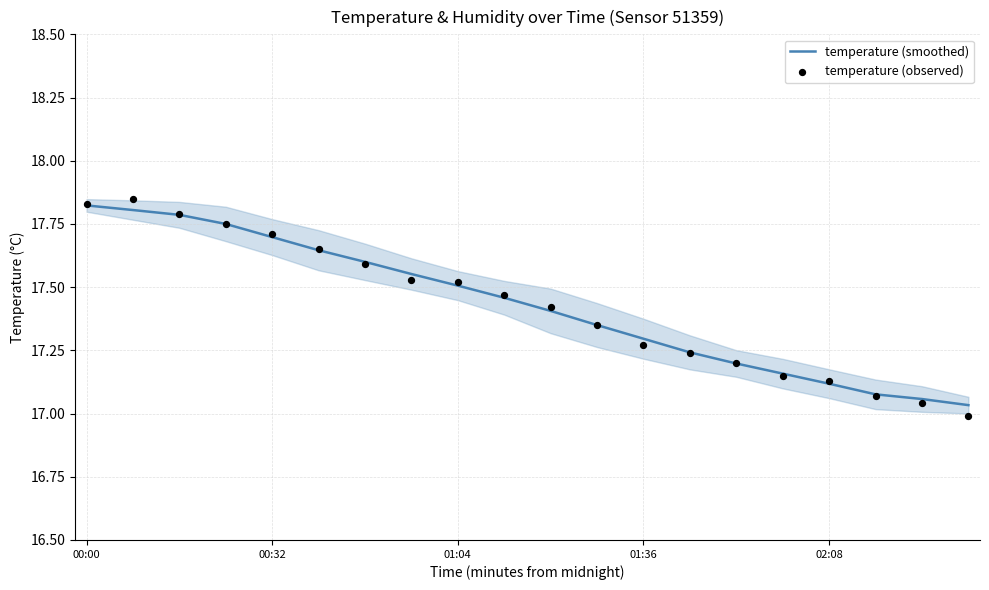

Which series has the widest spread of Y values?

temperature (observed)